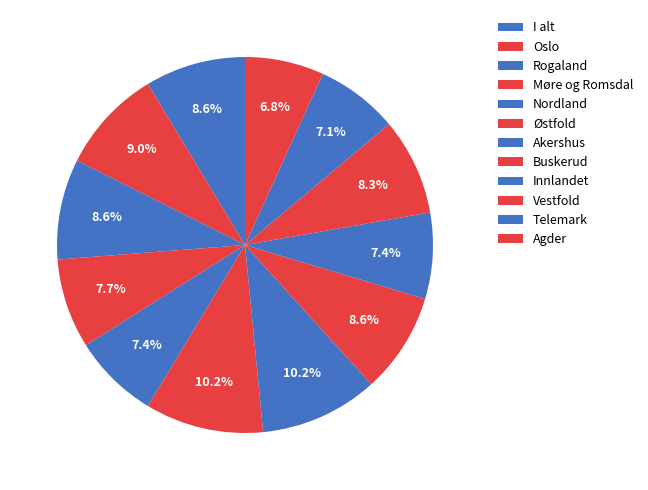

True or false: Østfold accounts for 5% of the total.

False